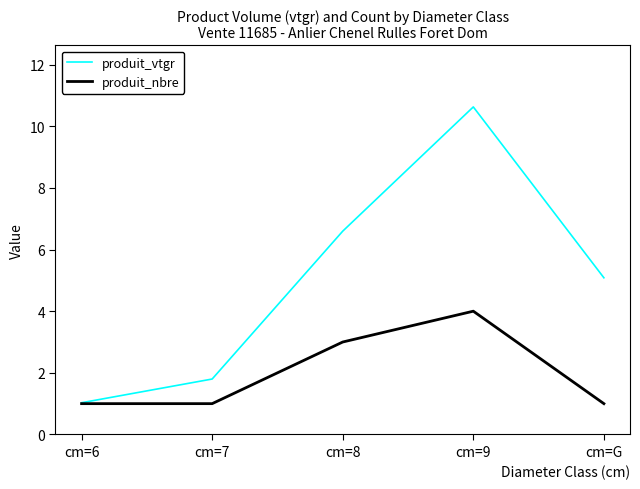

What is the approximate value of produit_nbre at cm=G?

1.0